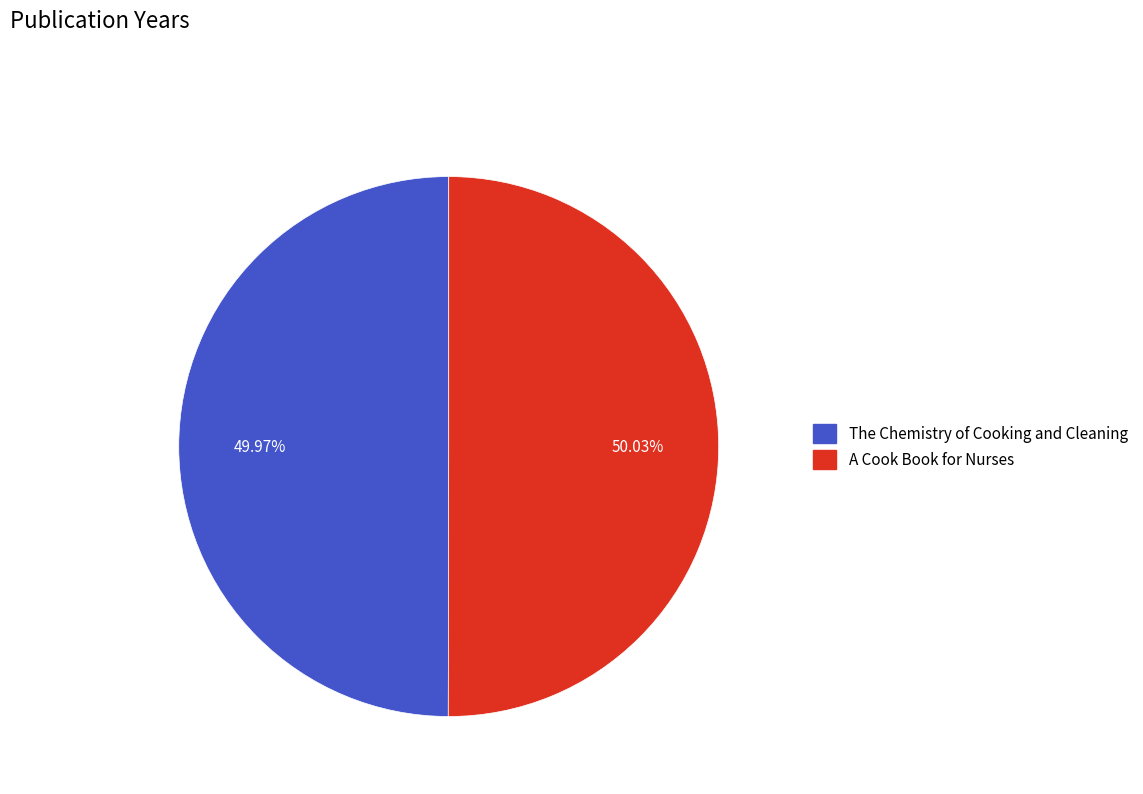

Approximately how many times larger is the value at A Cook Book for Nurses compared to The Chemistry of Cooking and Cleaning?

1.0